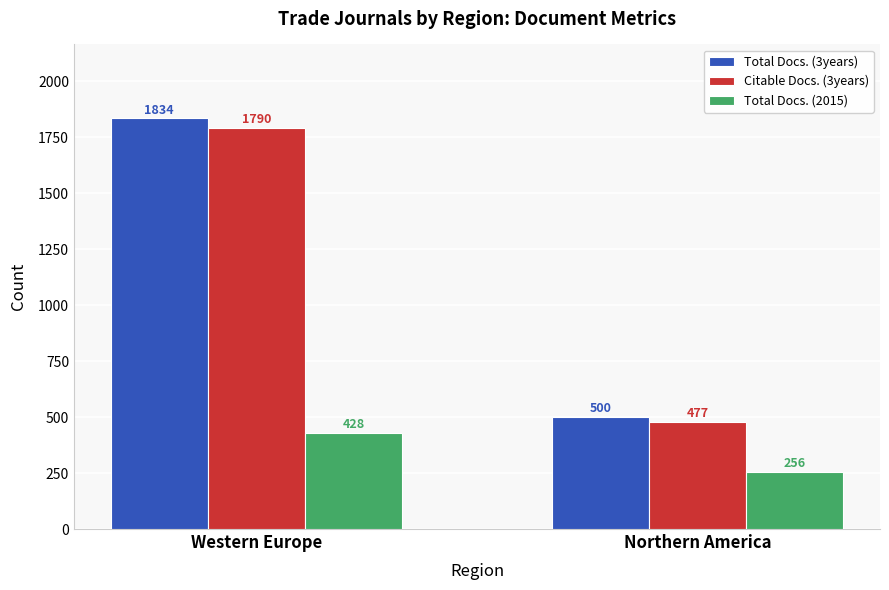

What is the label of the 2nd bar from the left?

Northern America